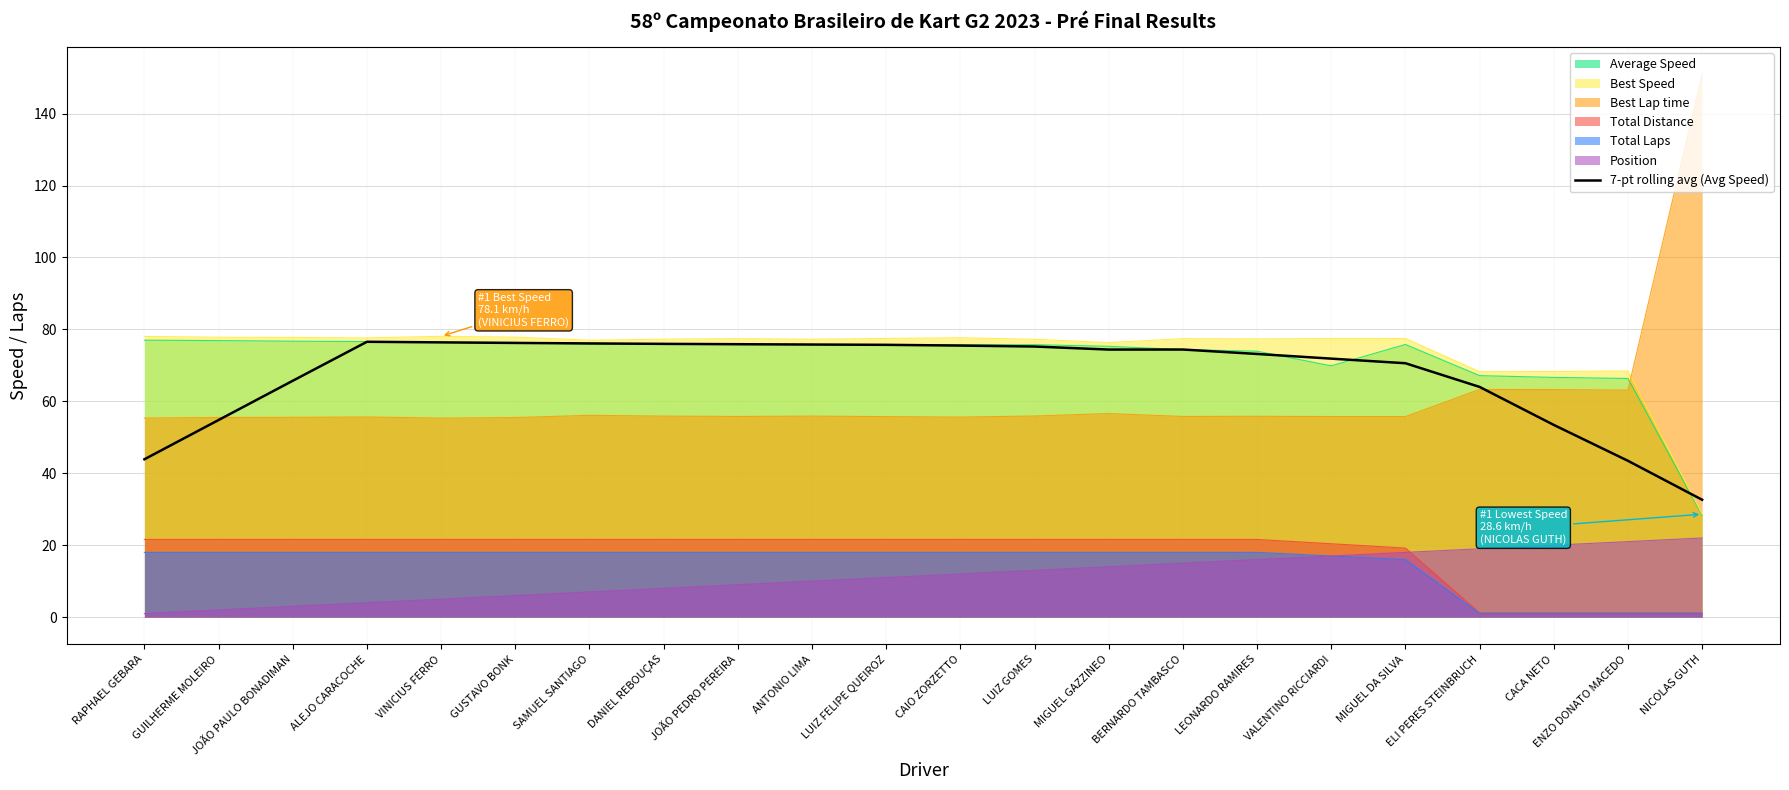

Does the chart have visible grid lines?

Yes